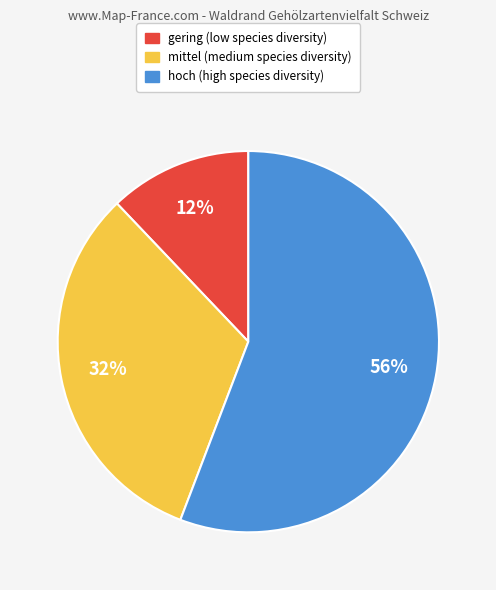

Approximately how many times larger is the value at mittel compared to hoch?

0.6